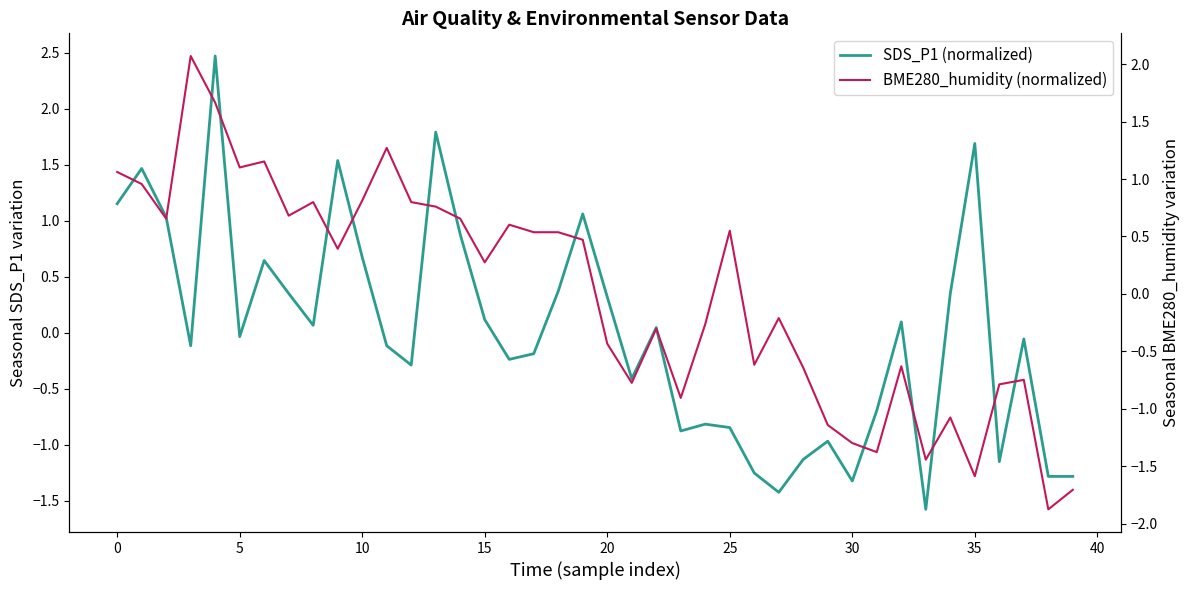

Is it true that SDS_P1 (normalized) equals 1.7 at 35?

True